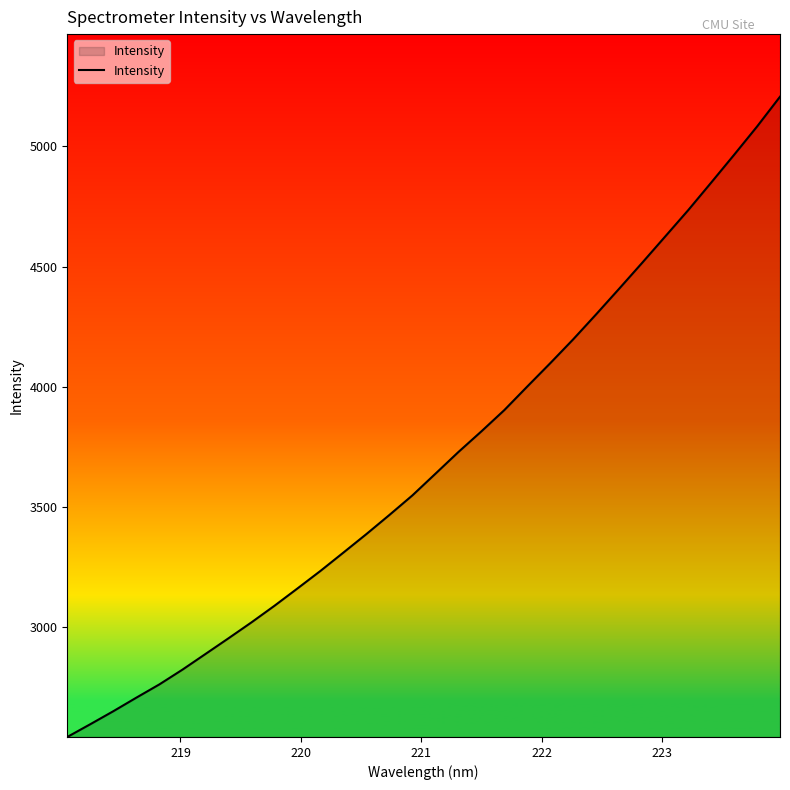

What is the maximum value shown in the chart?

5206.7